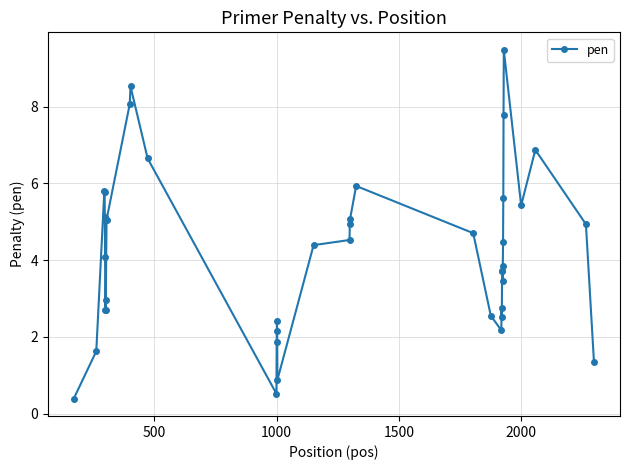

How many data points are above 4?

21